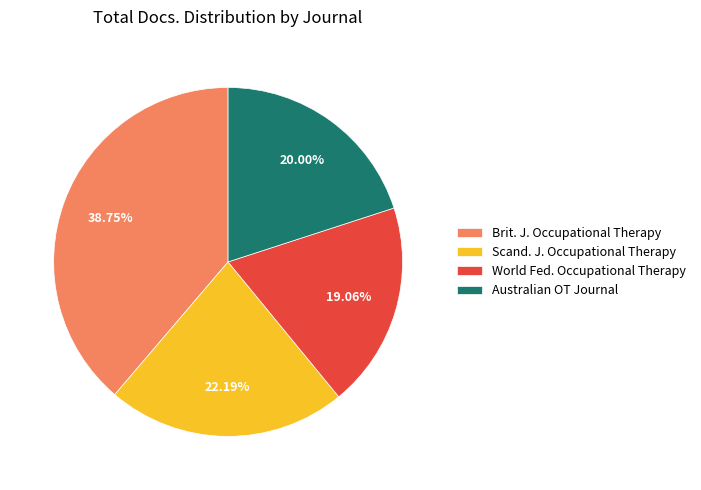

How many slices are in this pie chart?

4